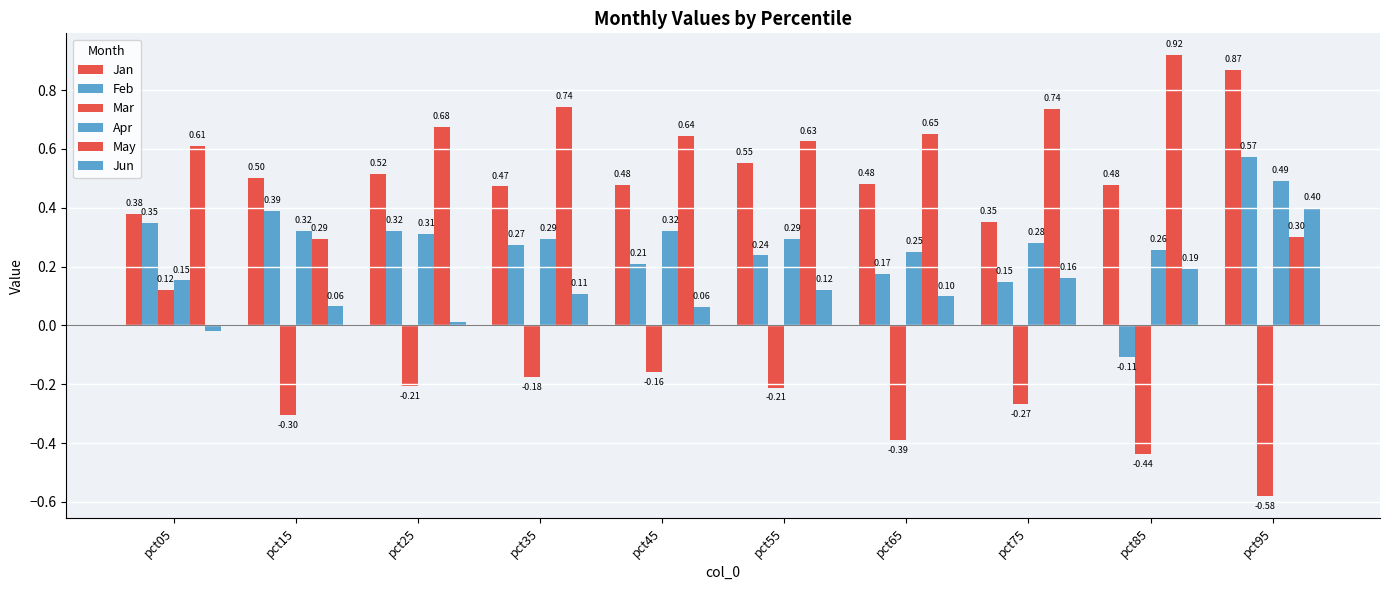

Does the chart contain any negative values?

Yes